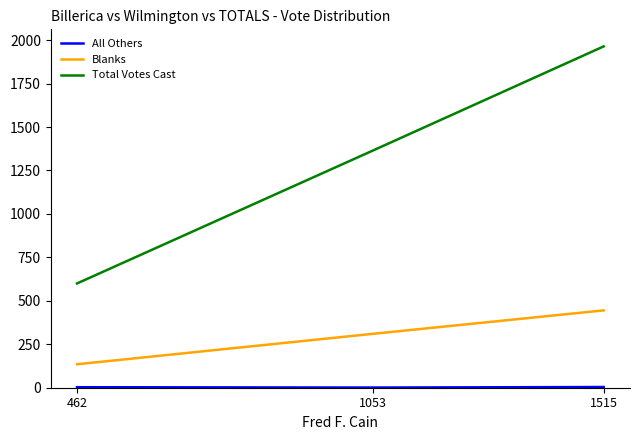

True or false: Blanks has a value of 759 at 1515.

False